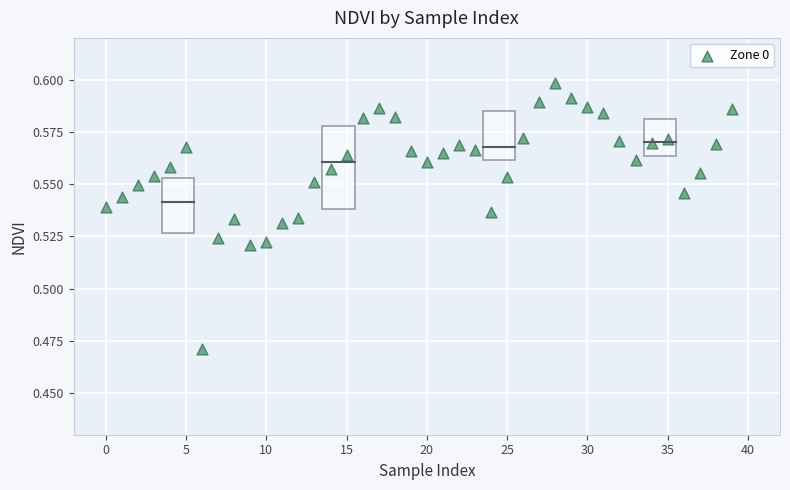

How many points are shown in the scatter plot?

40